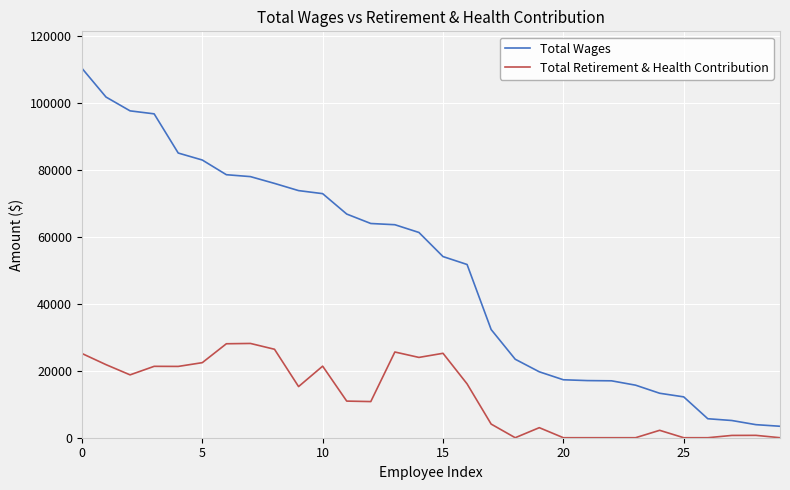

True or false: Total Retirement & Health Contribution and Total Wages cross at least once.

False